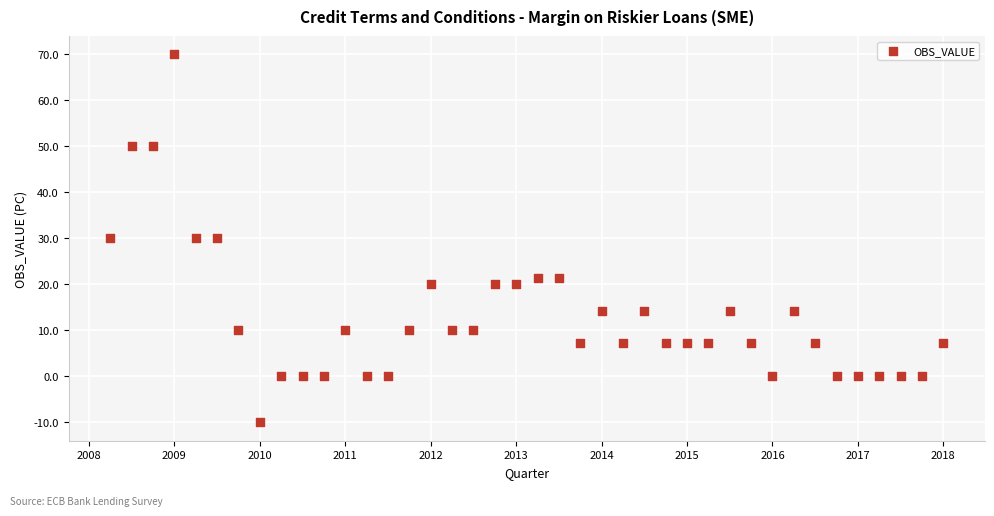

What is the range of X values (max minus min)?

9.8